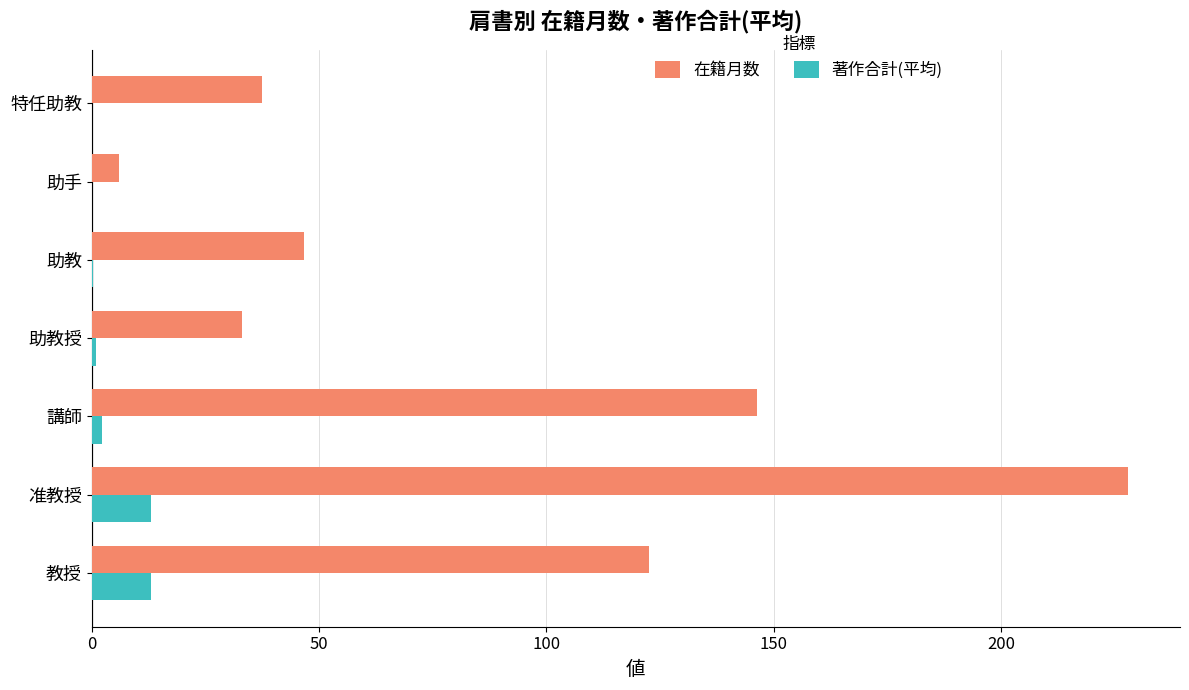

What is the sum of all 在籍月数 values?

620.1